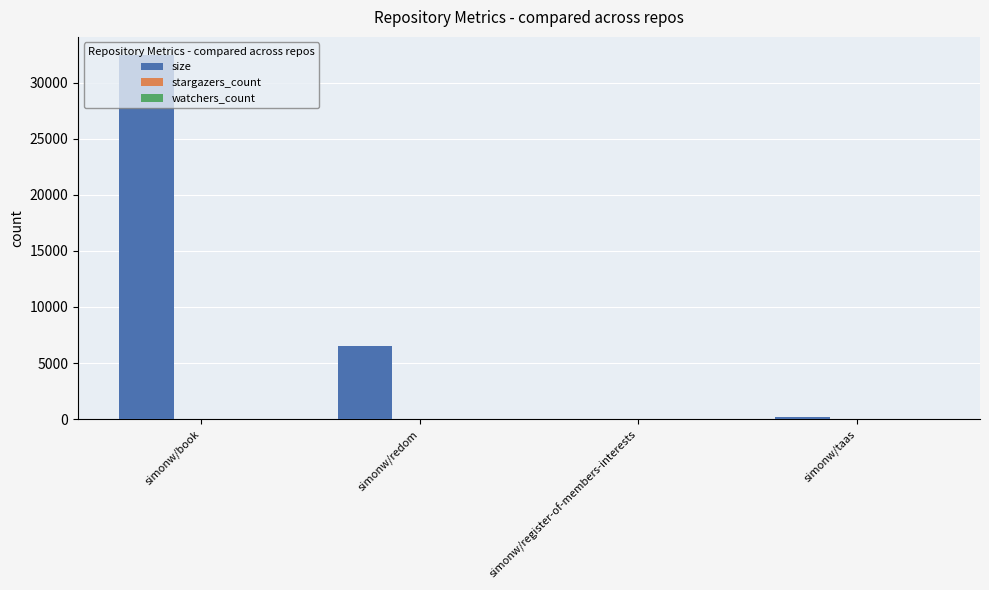

Where is size nearest to the value 16245?

simonw/redom